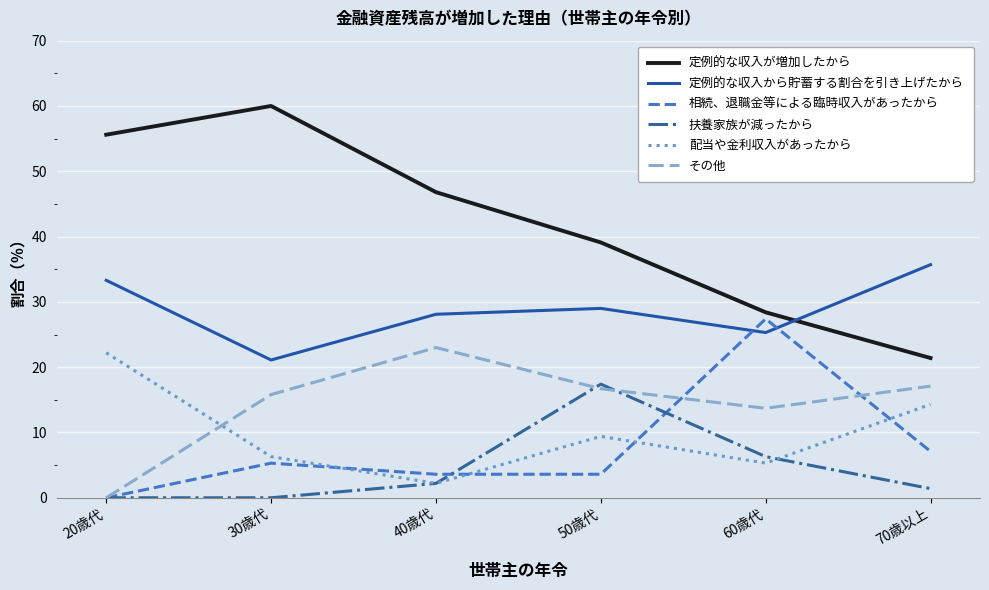

Is it true that 配当や金利収入があったから equals 9.4 at 70歳以上?

False